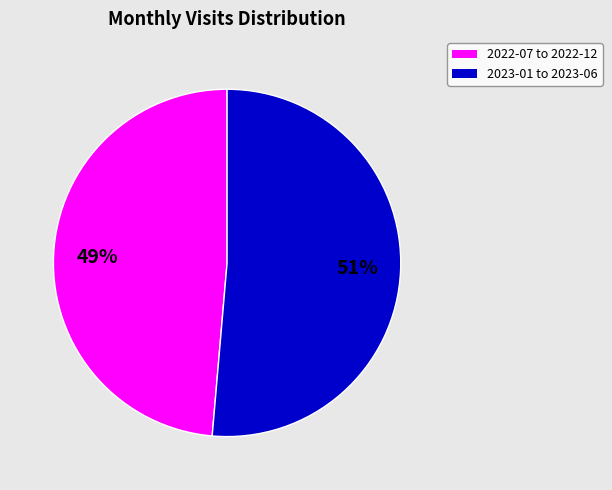

To the nearest percent, what is the average slice percentage?

50%